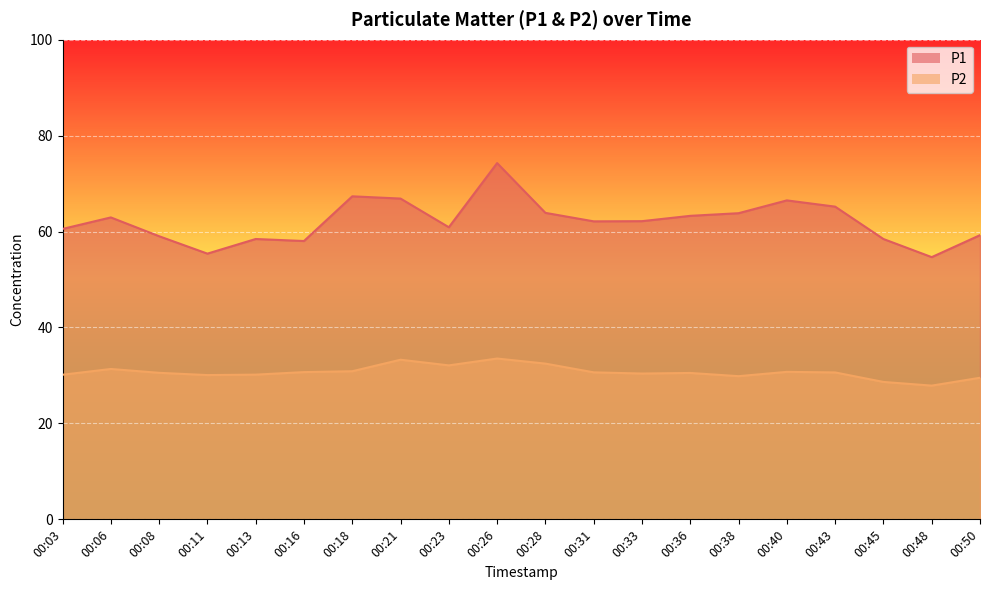

The value of P1 at 00:50 is 41.4. True or false?

False